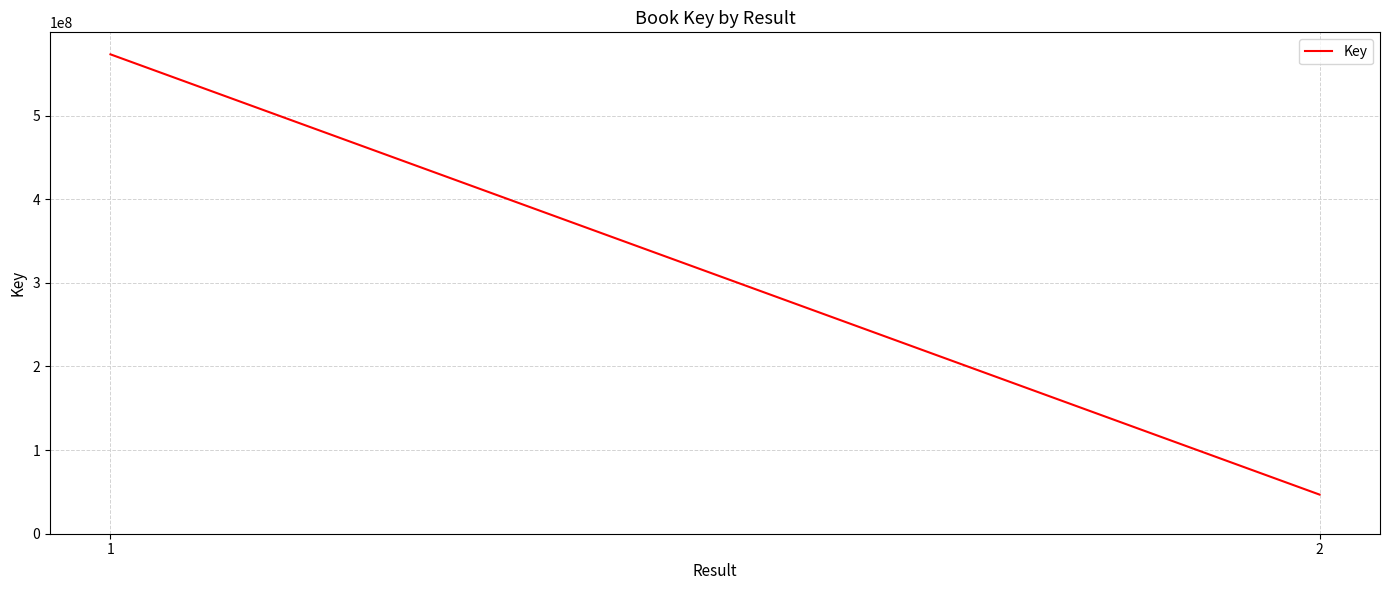

What is the difference between the values at 1 and 2?

526453184